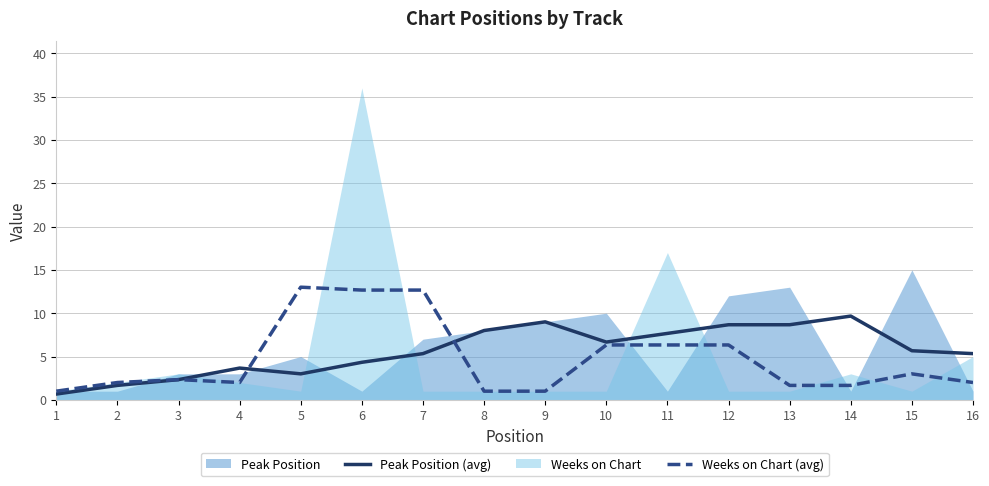

True or false: Weeks on Chart (avg) has more than 2 interior local peaks.

True